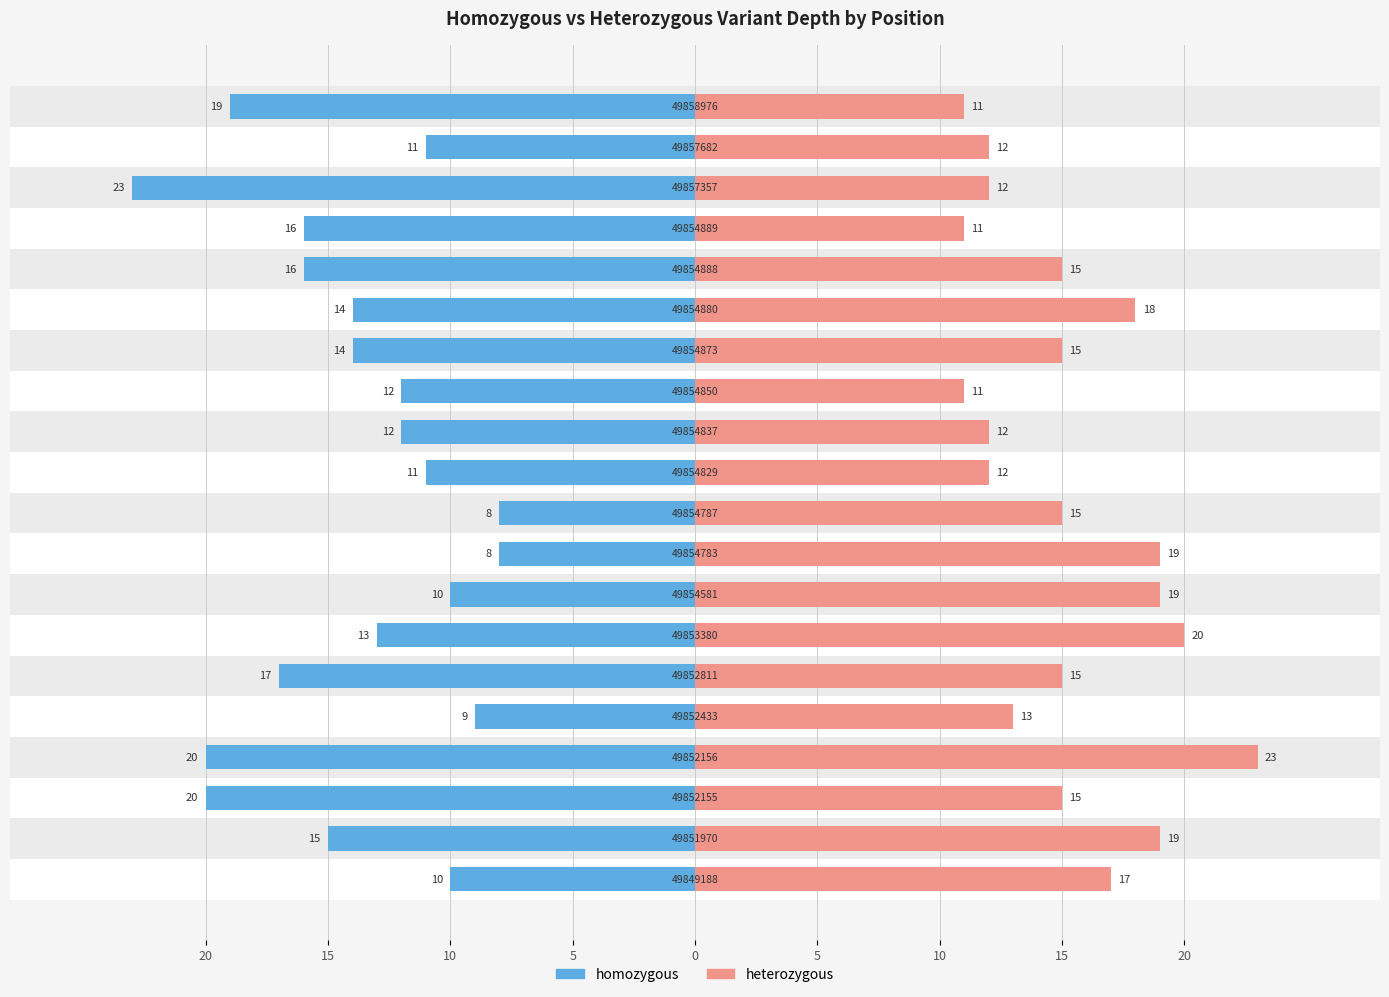

What is the value of the heterozygous bar at the 18th from the left?

12